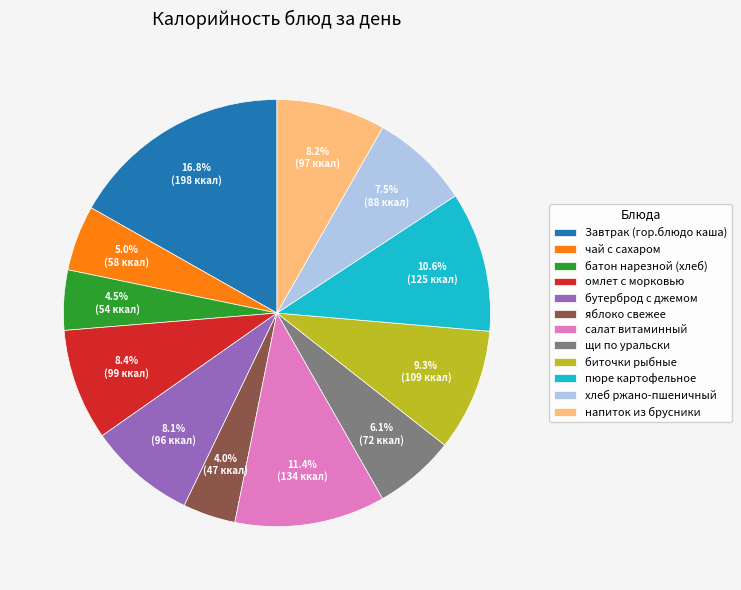

Which slice is the largest?

Завтрак (гор.блюдо каша)